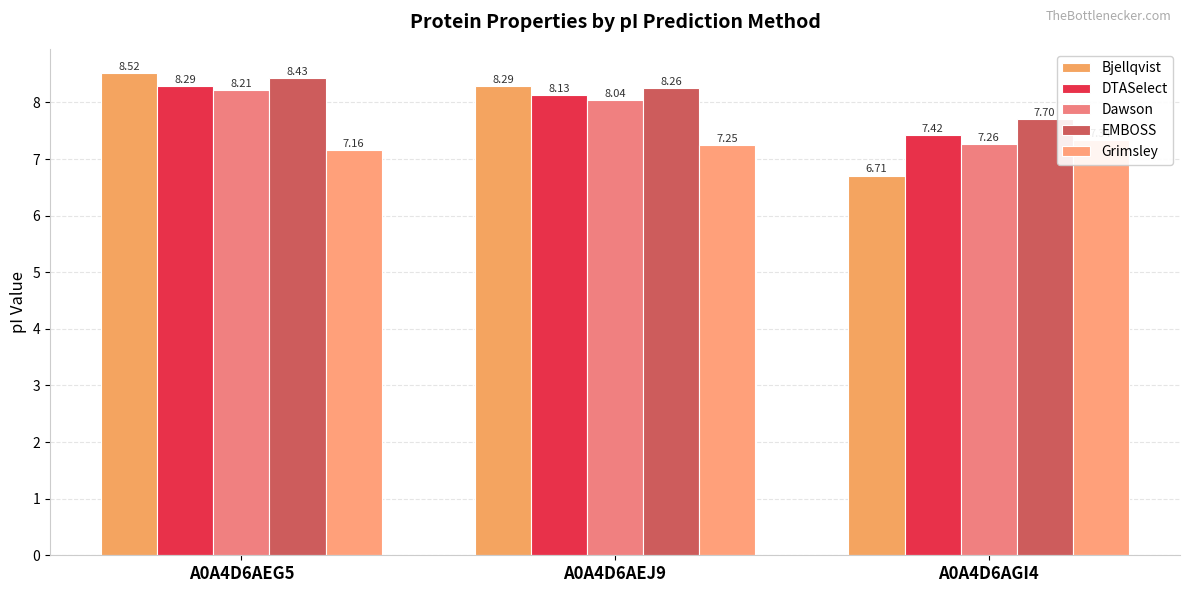

What is the minimum value for Grimsley?

7.2